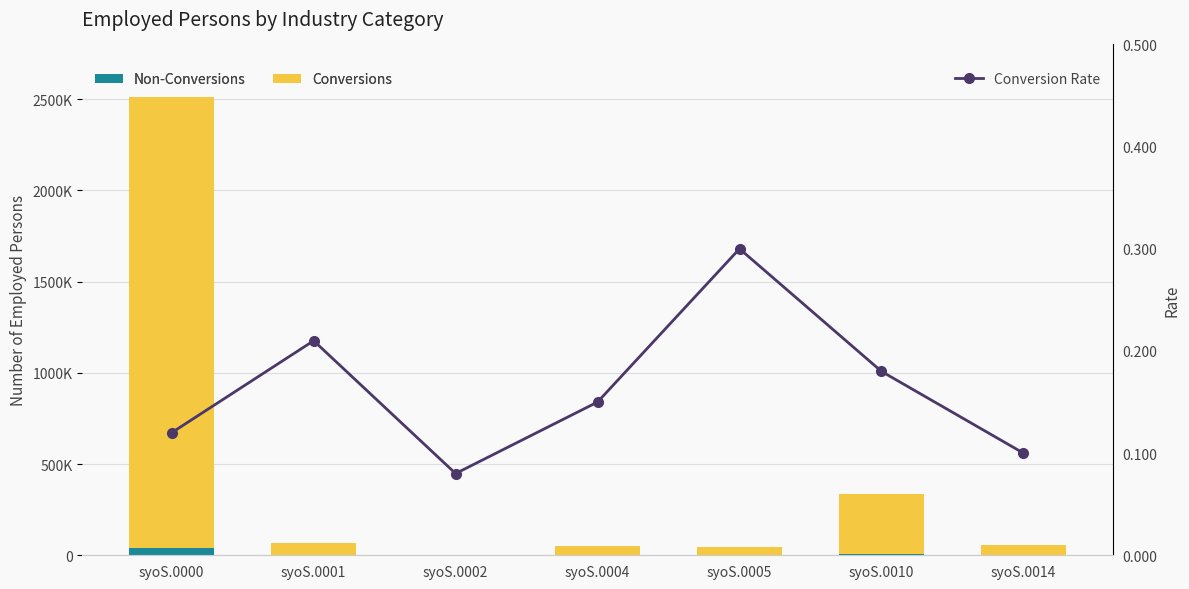

How many values in the Conversions series are below 56220?

3